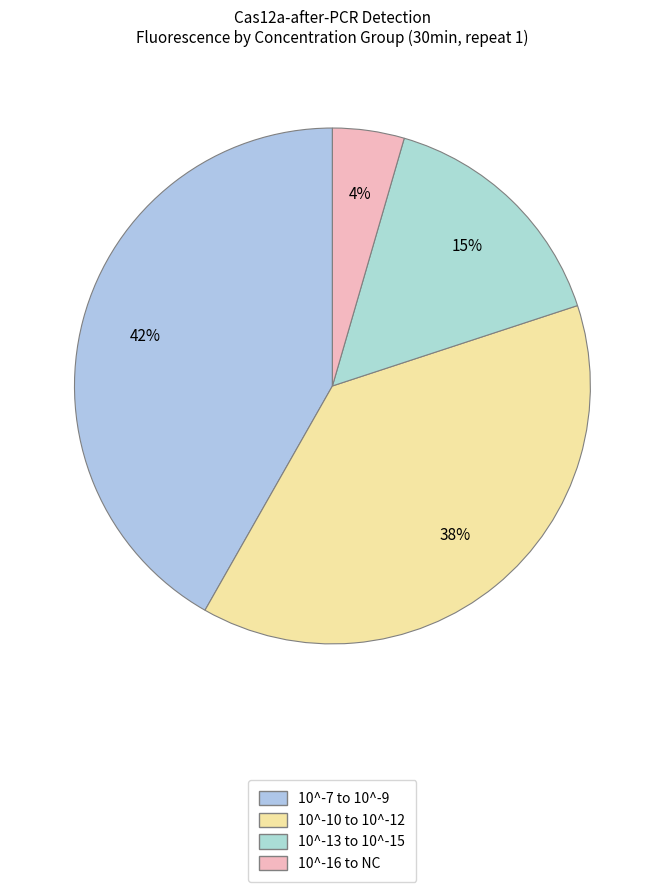

What is the smallest slice in the pie chart?

10^-16